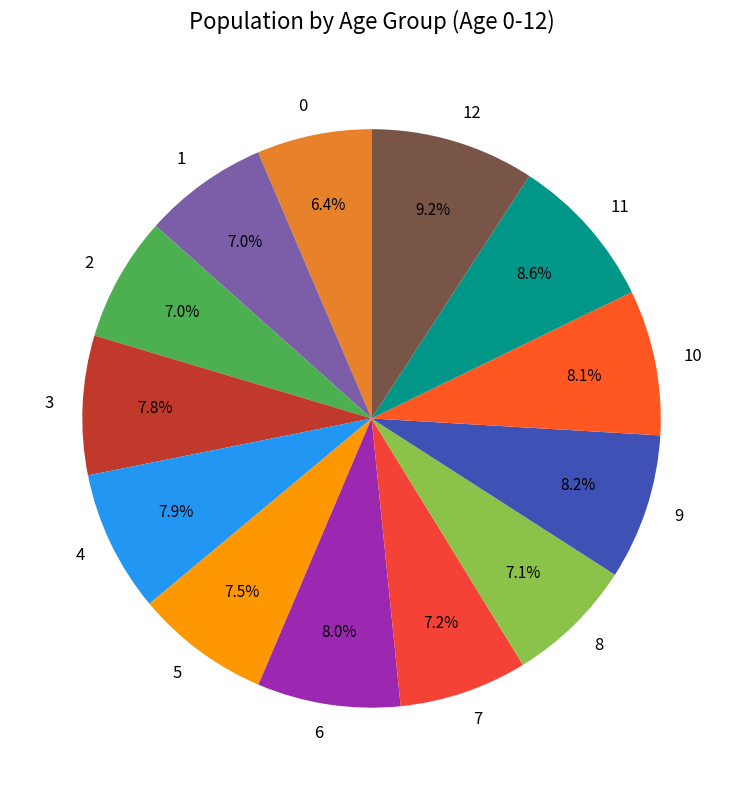

Is it true that 8 is 7% of the pie?

True